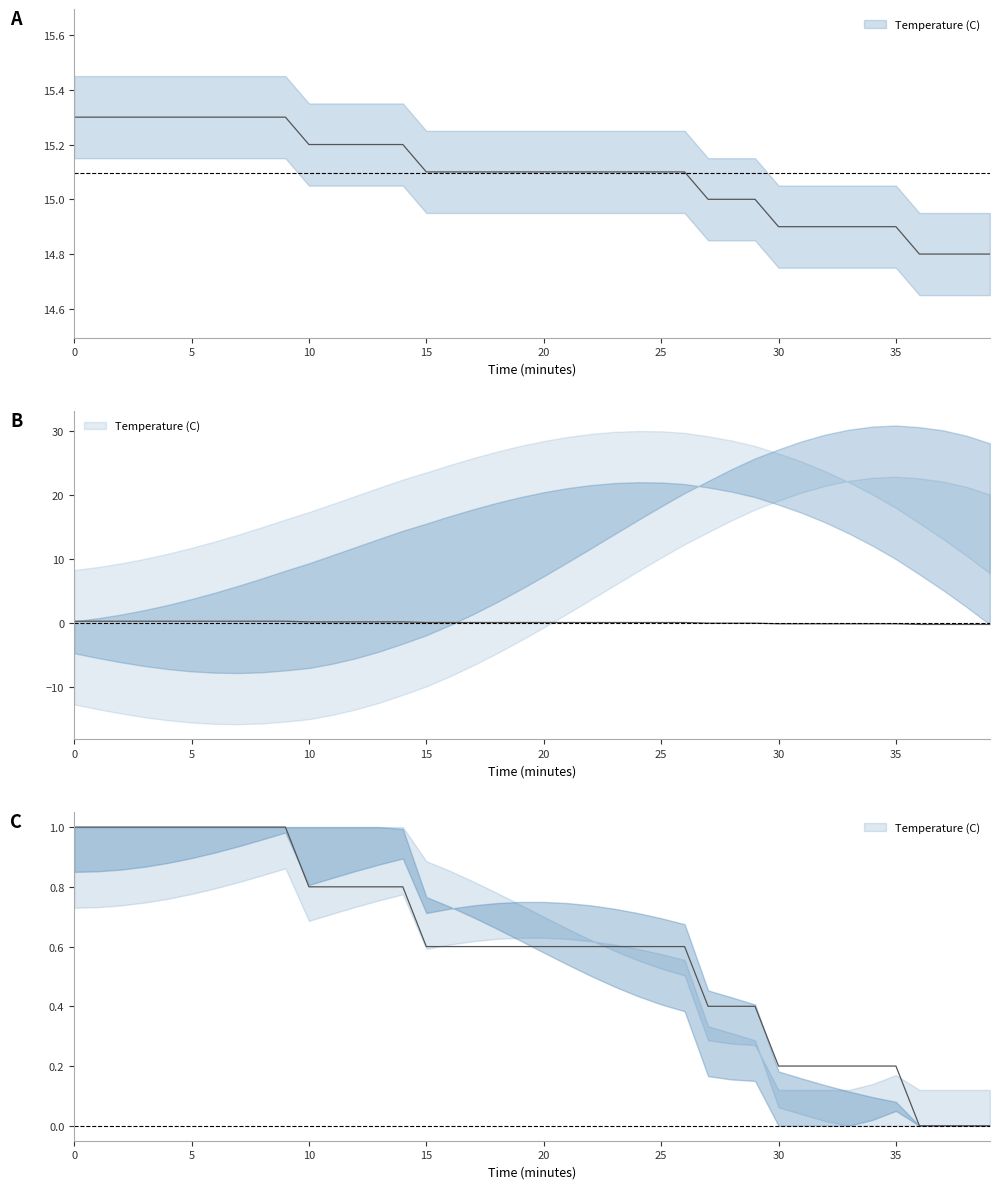

Count the number of data series in this chart.

1